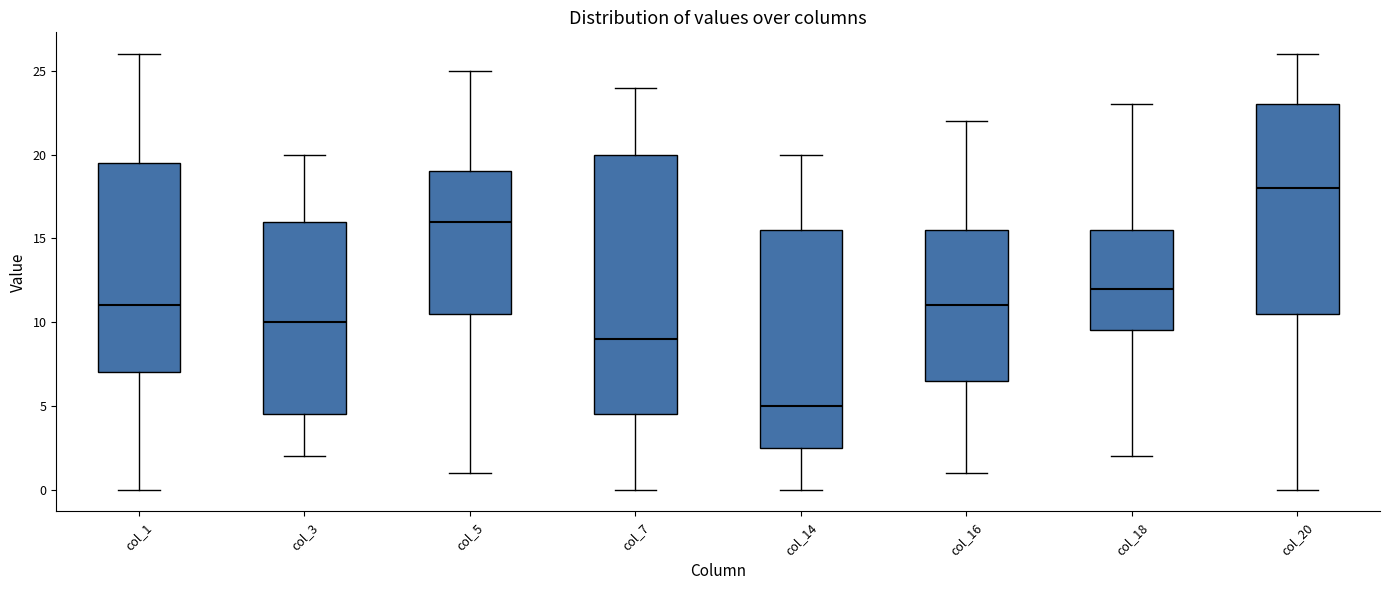

Where does the upper whisker of the box for col_14 end on the y-axis? The values are not printed on the chart, so give them approximately, as read against the axis.

20.0